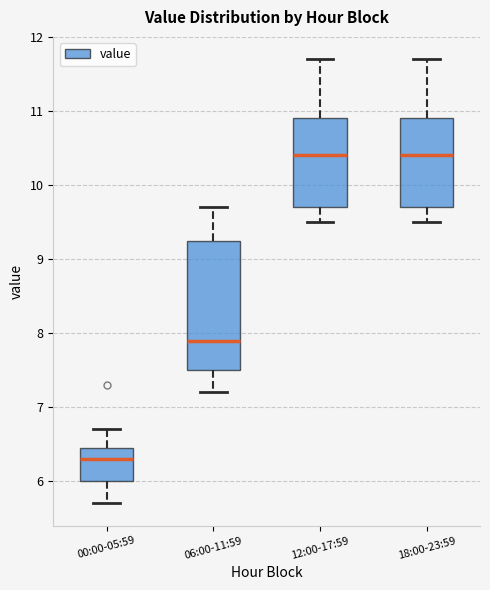

Reading left to right, read every box against the y-axis: the position of its median line, the range the box covers, and the ends of its whiskers. The values are not printed on the chart, so give them approximately, as read against the axis.

00:00-05:59: median 6.3, box 6.0 to 6.5, whiskers 5.7 to 6.7
06:00-11:59: median 7.9, box 7.5 to 9.3, whiskers 7.2 to 9.7
12:00-17:59: median 10.4, box 9.7 to 10.9, whiskers 9.5 to 11.7
18:00-23:59: median 10.4, box 9.7 to 10.9, whiskers 9.5 to 11.7